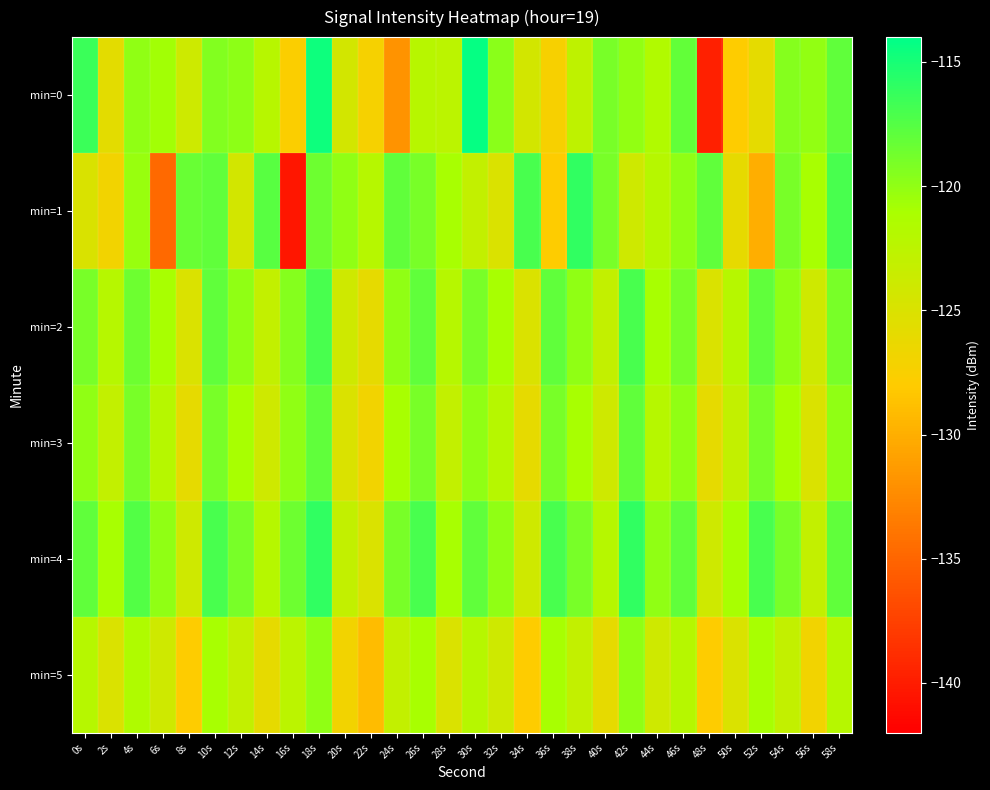

What is the spread (max minus min) of values at 34s?

11.0